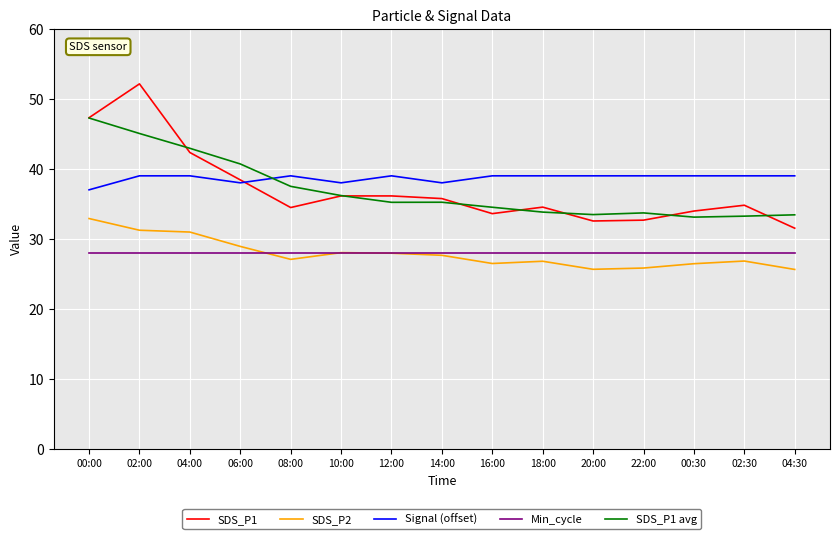

How many intersections are there between SDS_P1 and Signal (offset)?

1